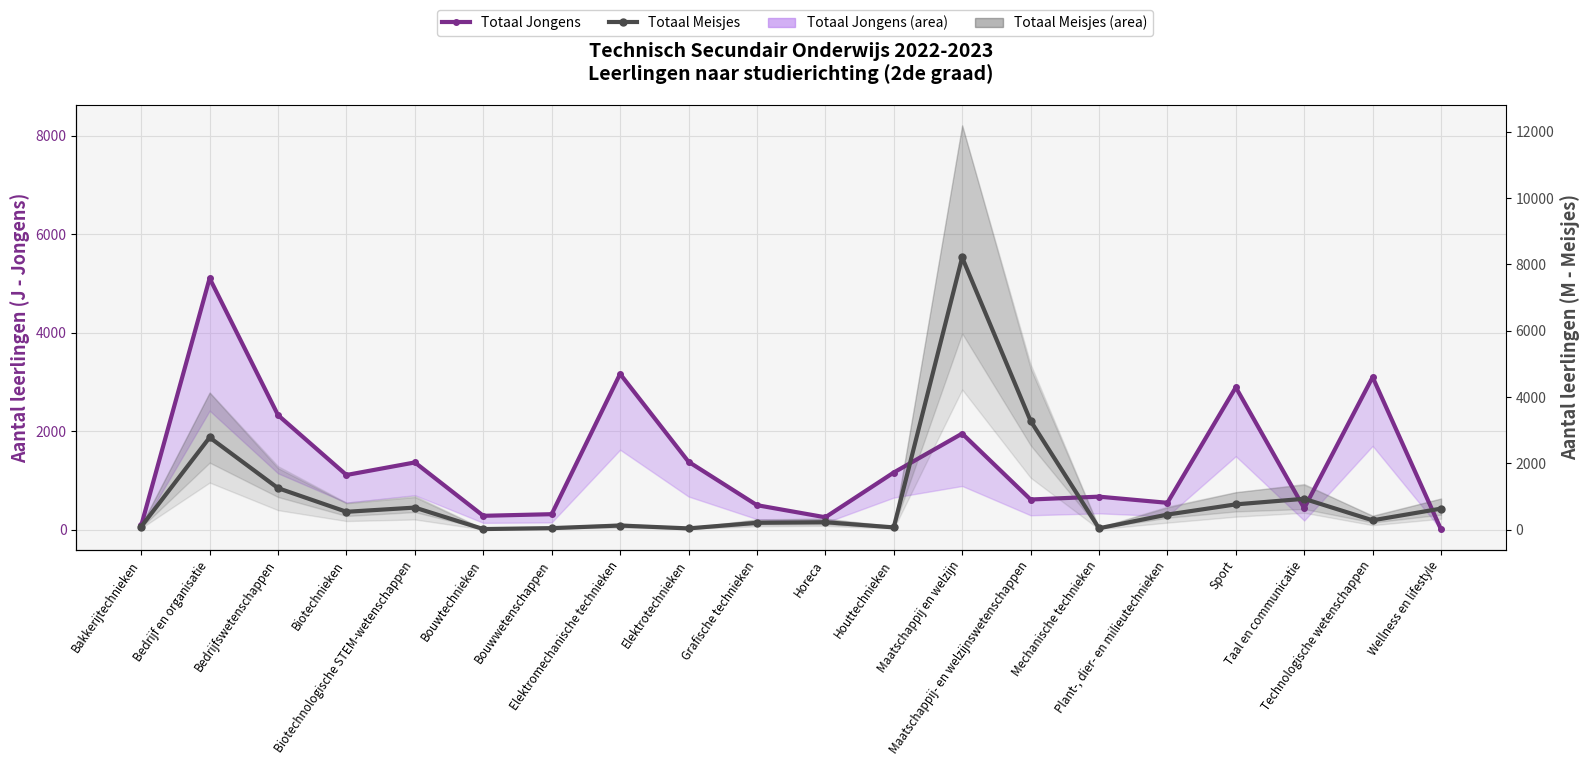

The value of Totaal Meisjes at Grafische technieken is 301. True or false?

False